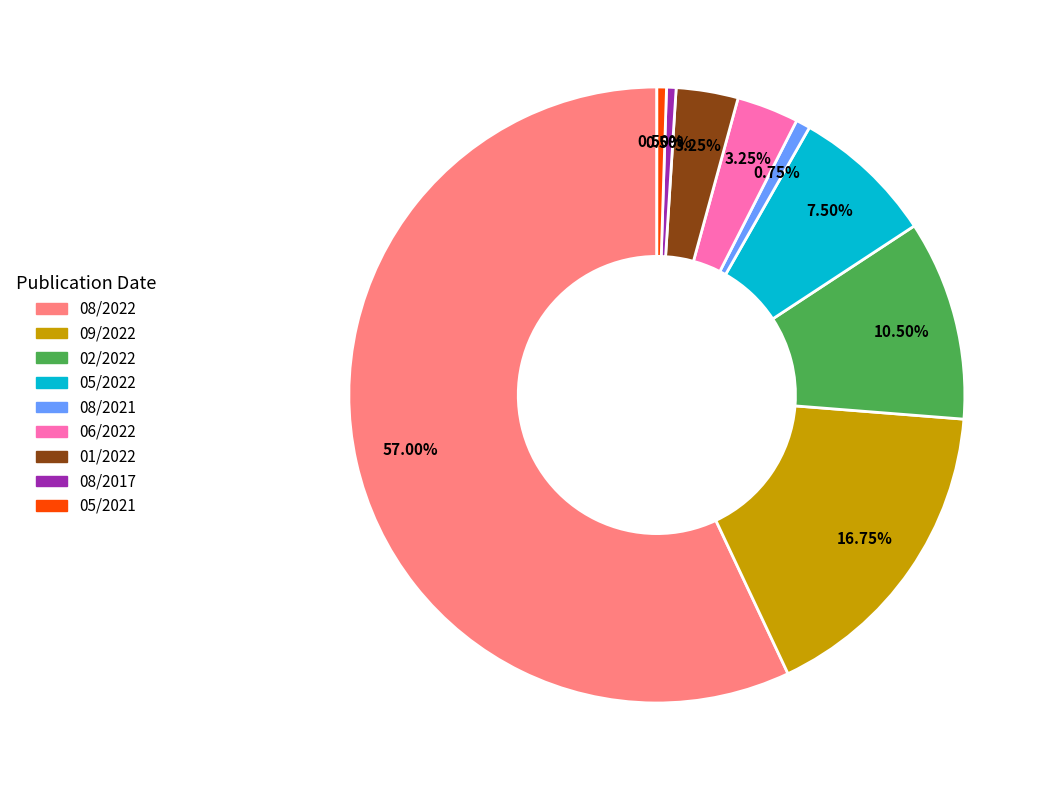

What is the ratio of the value at 09/2022 to the value at 02/2022?

1.6